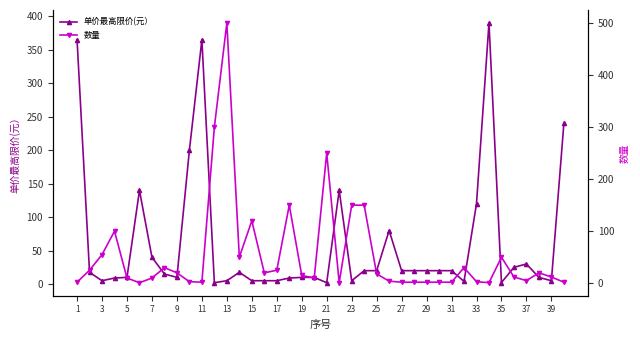

Does the chart have visible grid lines?

No